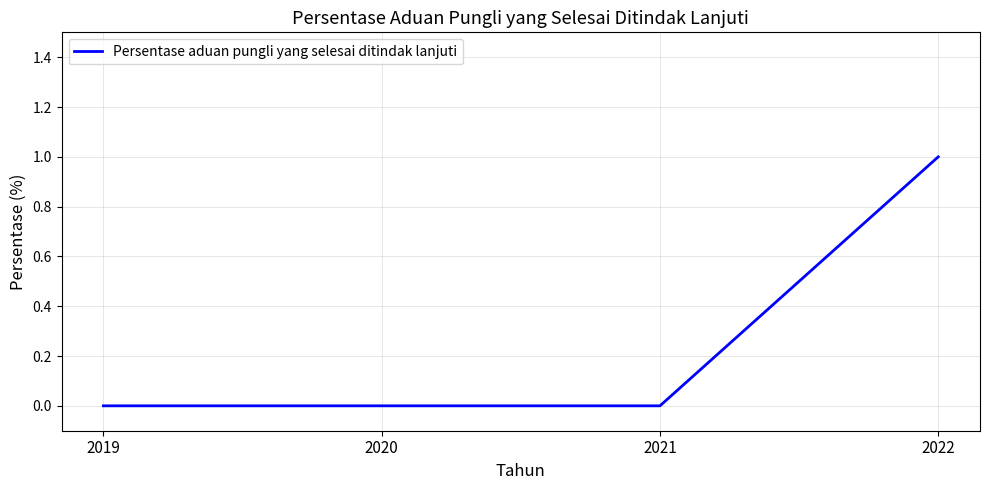

True or false: the data has more than 1 interior local peaks.

False